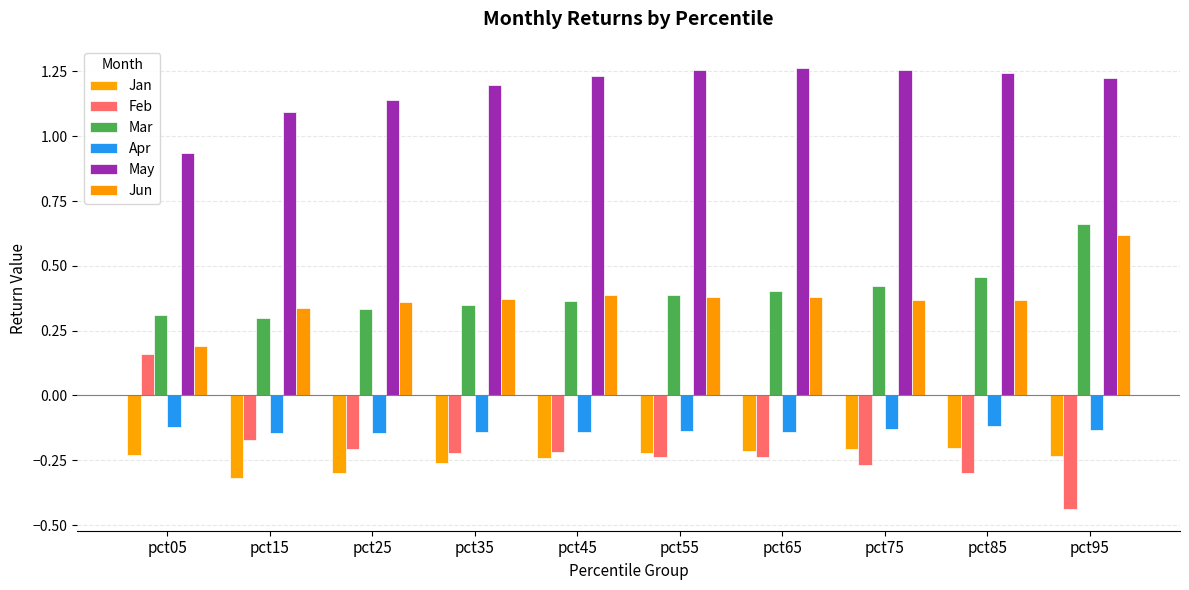

How many values in the Feb series are below 0?

9